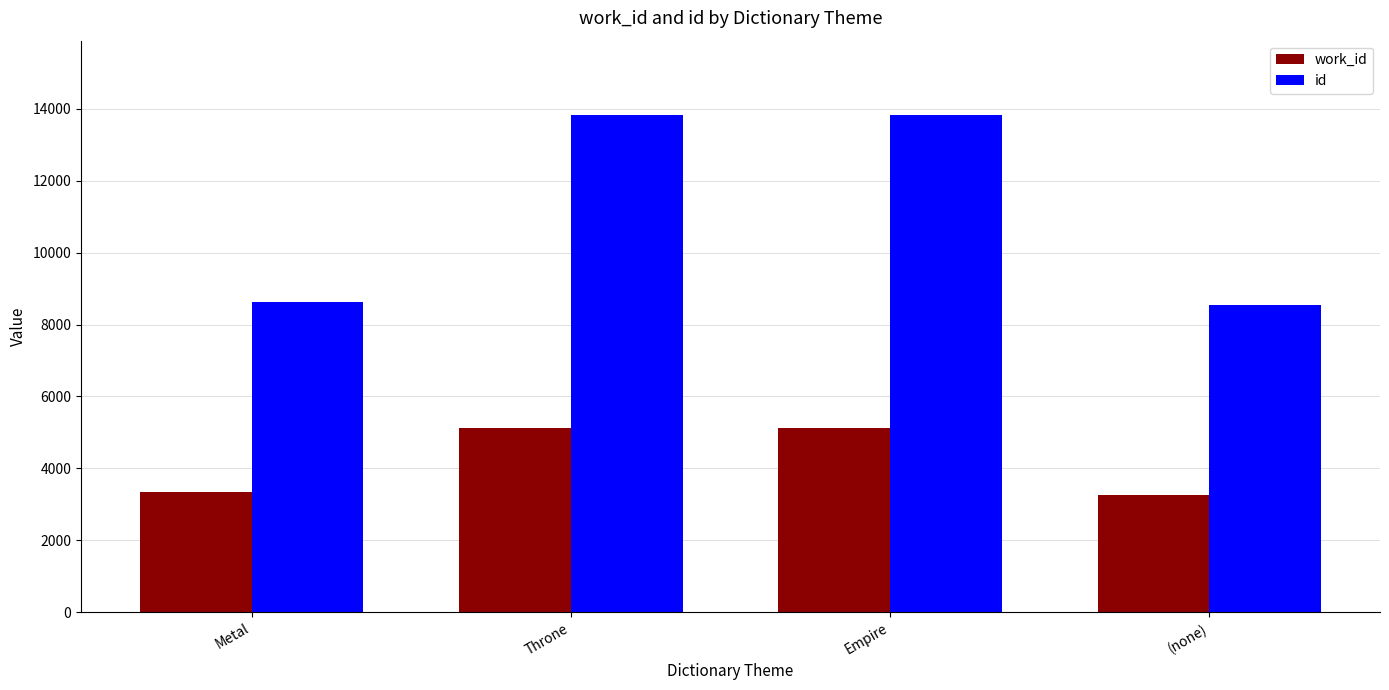

What is the sum of all work_id values?

16858